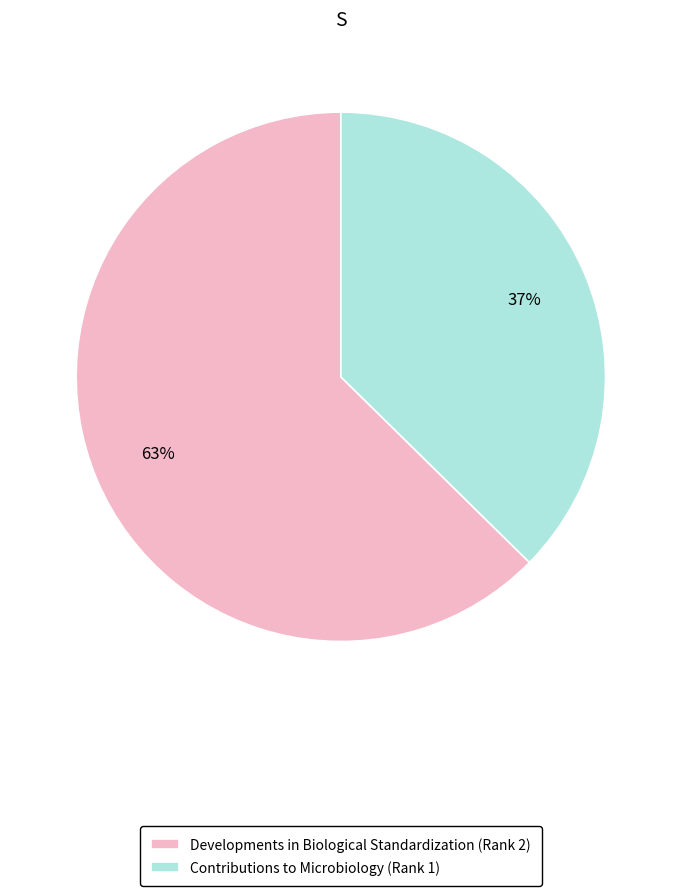

Between Developments in Biological Standardization (Rank 2) and Contributions to Microbiology (Rank 1), which is larger?

Developments in Biological Standardization (Rank 2)